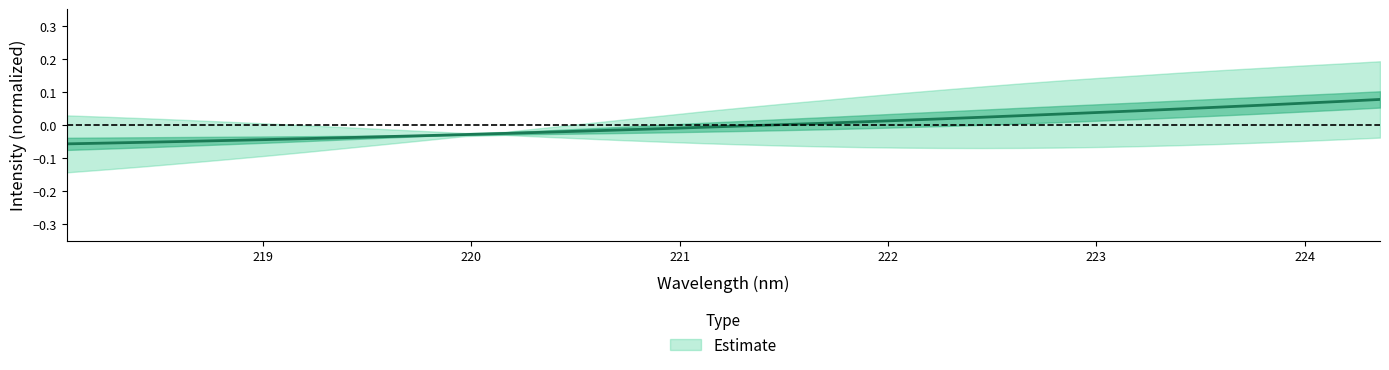

How many data points are above 0?

16